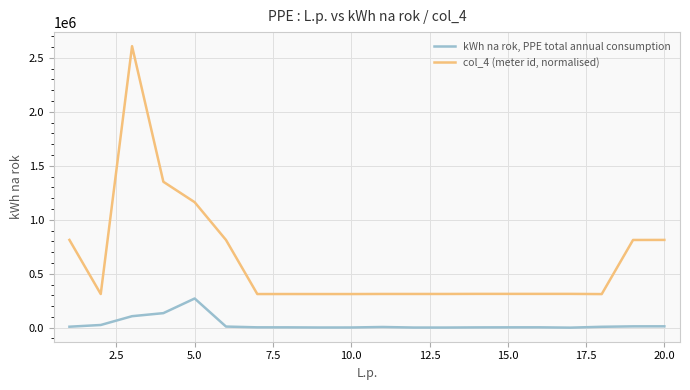

List the series in order of their peak value, lowest first.

kWh na rok, PPE total annual consumption, col_4 (meter id, normalised)